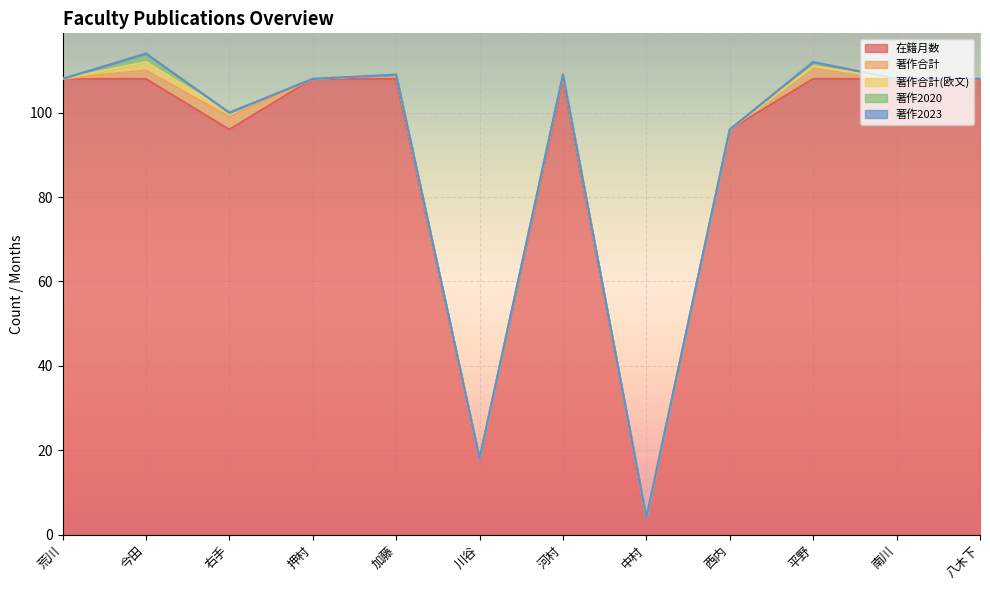

Reading right to left, list all the values displayed in this chart.

在籍月数: 八木下=108	南川=108	平野=108	西内=96	中村=4	河村=108	川谷=18	加藤=108	押村=108	右手=96	今田=108	荒川=108
著作合計: 八木下=0	南川=0	平野=3	西内=0	中村=0	河村=1	川谷=0	加藤=1	押村=0	右手=3	今田=2	荒川=0
著作合計(欧文): 八木下=0	南川=0	平野=0	西内=0	中村=0	河村=0	川谷=0	加藤=0	押村=0	右手=1	今田=2	荒川=0
著作2020: 八木下=0	南川=0	平野=1	西内=0	中村=0	河村=0	川谷=0	加藤=0	押村=0	右手=0	今田=2	荒川=0
著作2023: 八木下=0	南川=0	平野=0	西内=0	中村=0	河村=0	川谷=0	加藤=0	押村=0	右手=0	今田=0	荒川=0